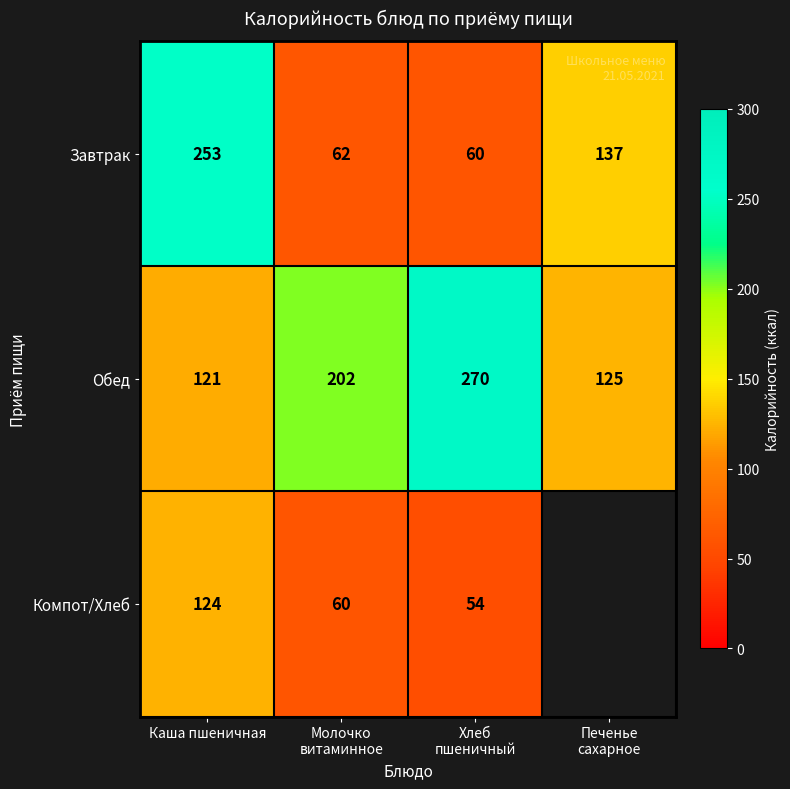

What is the maximum value for Обед?

270